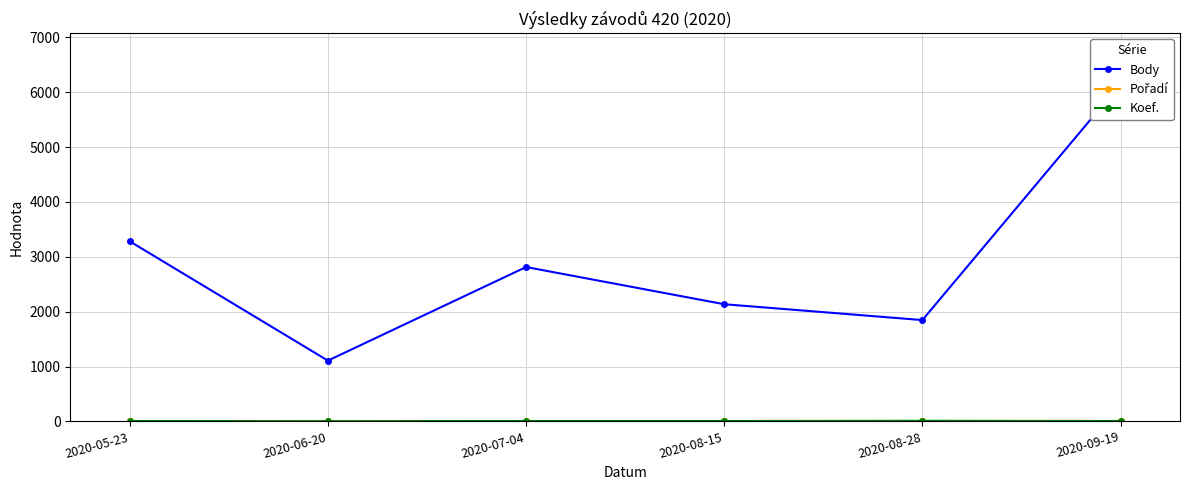

Where is the first local maximum for Pořadí?

2020-08-28